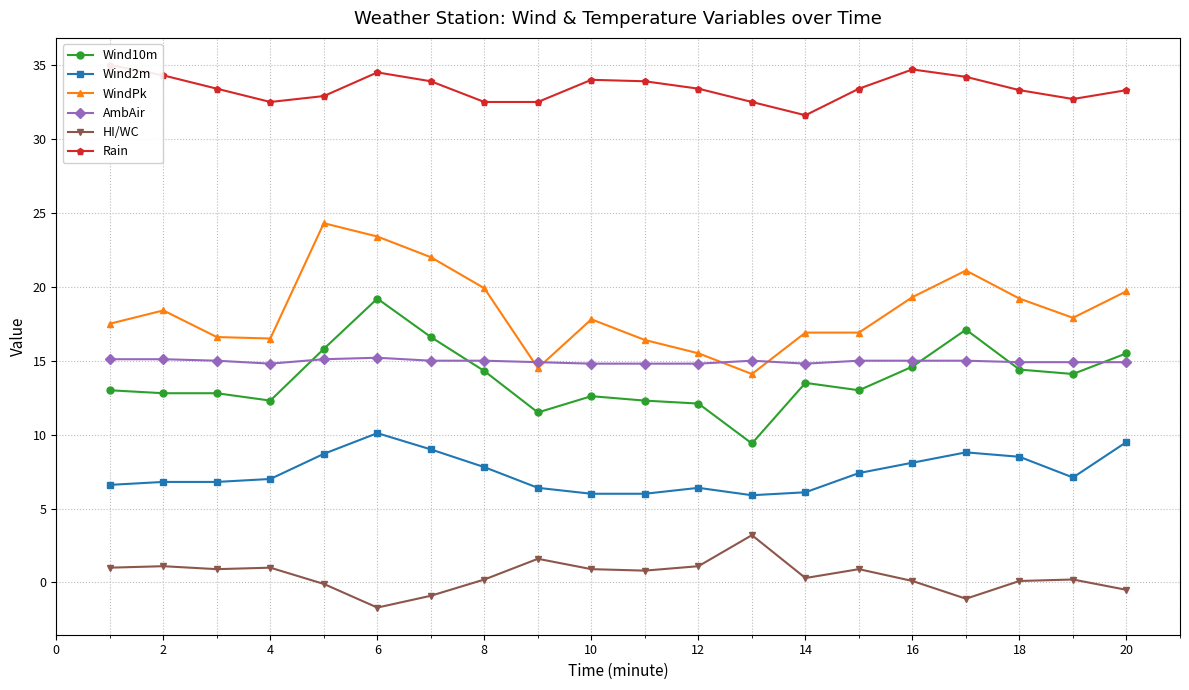

True or false: Wind10m has a value of 19.2 at 6.

True